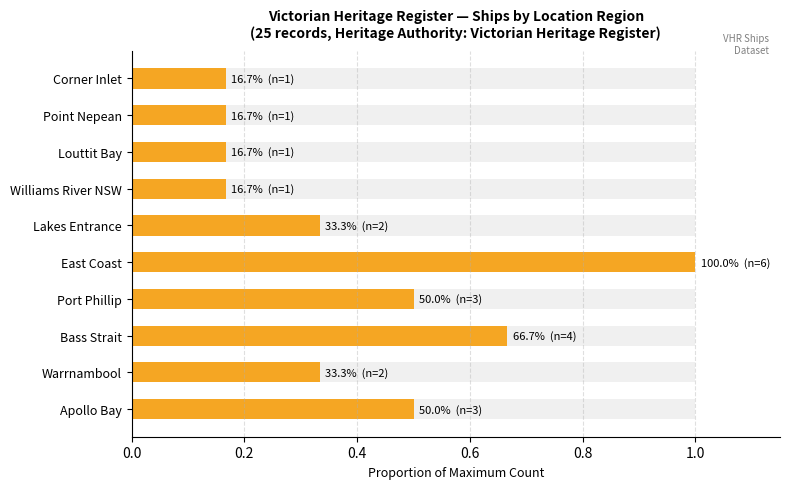

What is the difference between the maximum and minimum values in the Ship Count (normalized) series?

0.8